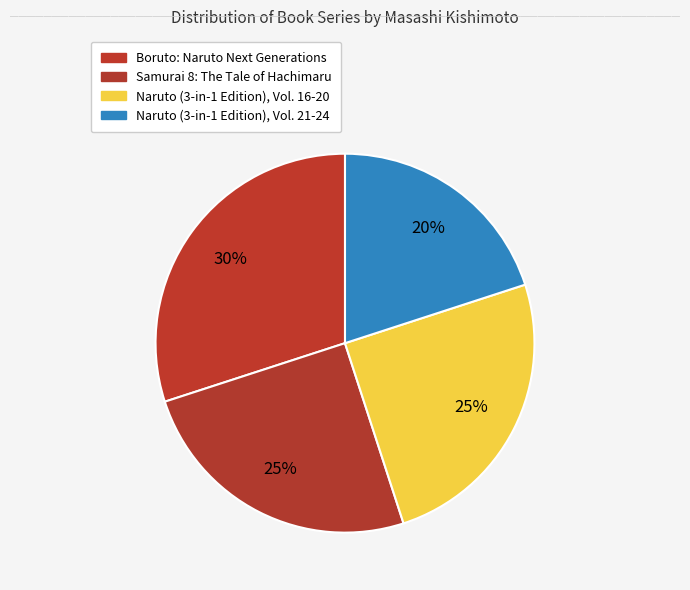

How many segments does this pie chart have?

4